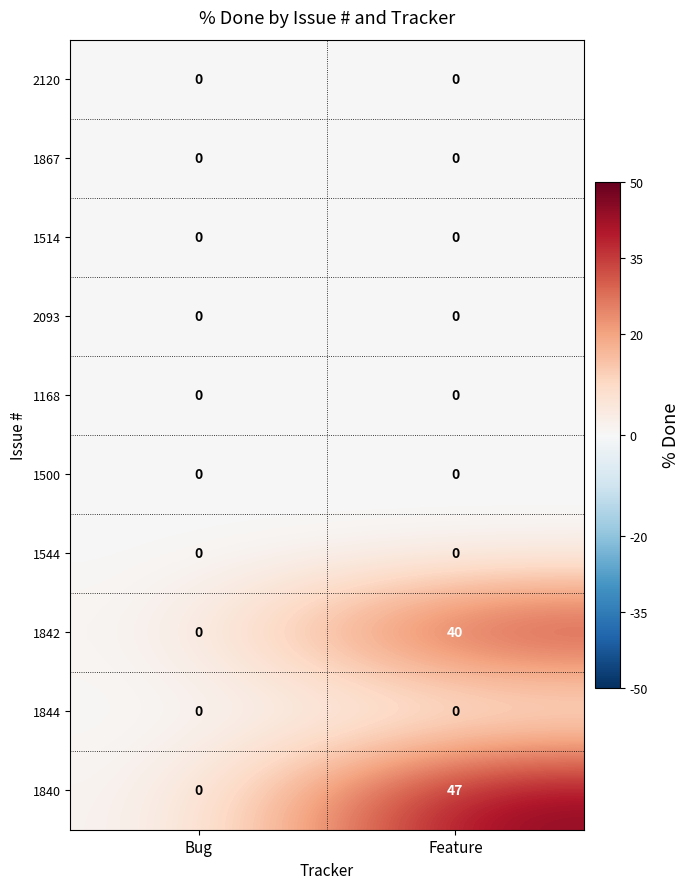

Reading left to right, extract all data points from this chart.

2120: Bug=0	Feature=0
1867: Bug=0	Feature=0
1514: Bug=0	Feature=0
2093: Bug=0	Feature=0
1168: Bug=0	Feature=0
1500: Bug=0	Feature=0
1544: Bug=0	Feature=0
1842: Bug=0	Feature=40
1844: Bug=0	Feature=0
1840: Bug=0	Feature=47